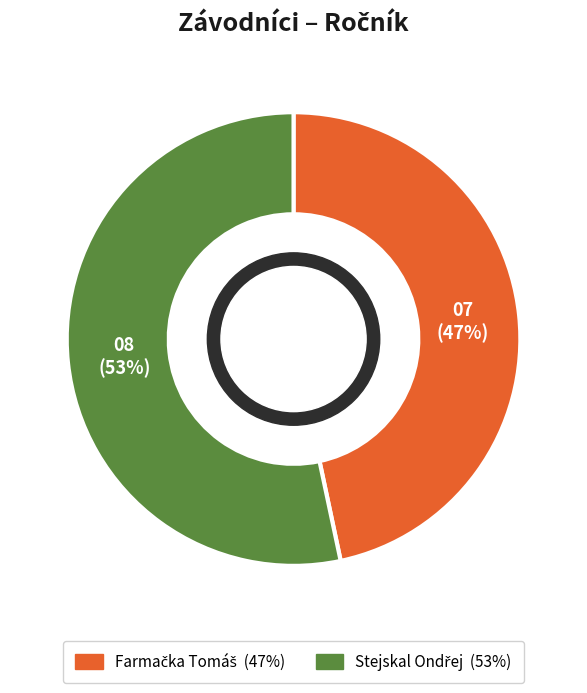

Does any single category account for the majority?

Yes